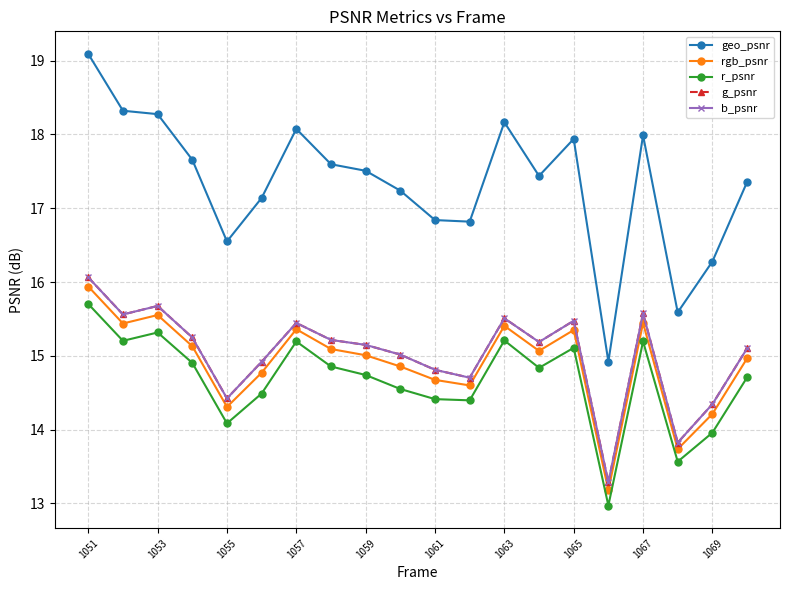

Is this an area chart (filled region under the line)?

No